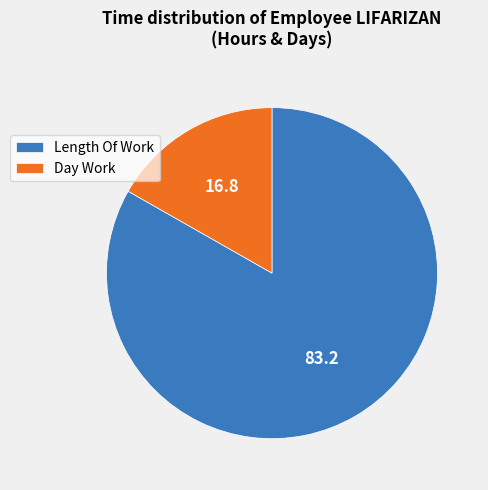

Is Length Of Work the majority of the pie?

Yes